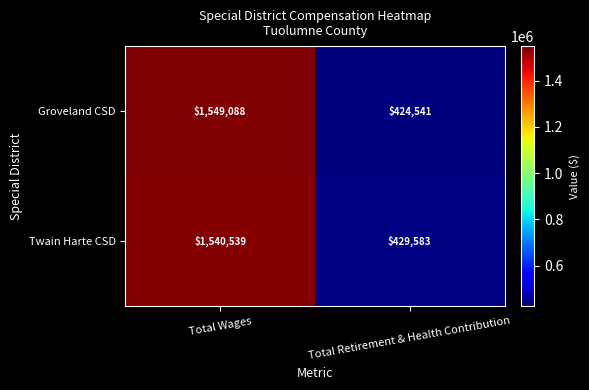

What is the approximate value of Twain Harte CSD at Total Retirement & Health Contribution?

429583